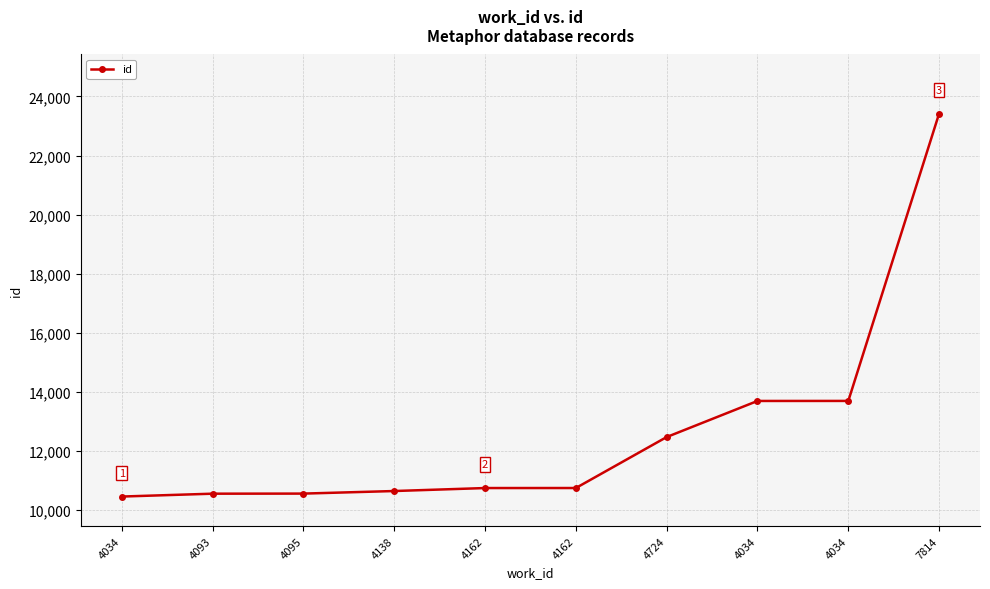

What is the ratio of the value at 4034 to the value at 4724?

1.1